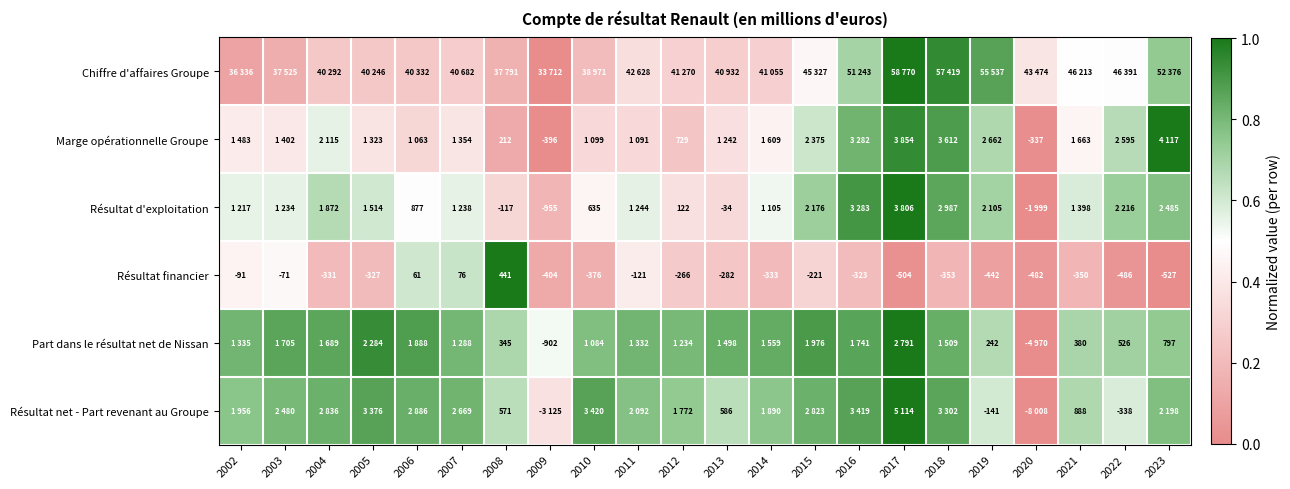

True or false: Marge opérationnelle Groupe has a value of 0.2 at 2002.

False